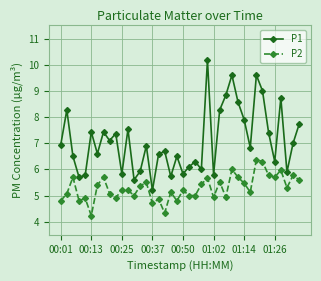

What is the sum of all P2 values?

211.5